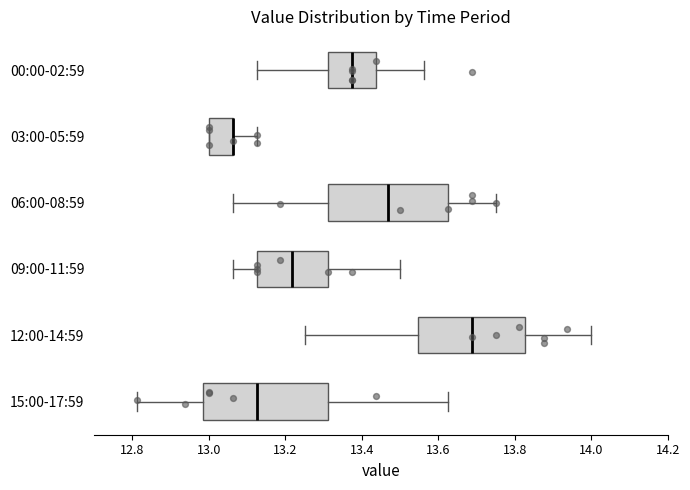

Where does the left whisker of the box for 00:00-02:59 end on the x-axis? The values are not printed on the chart, so give them approximately, as read against the axis.

13.12